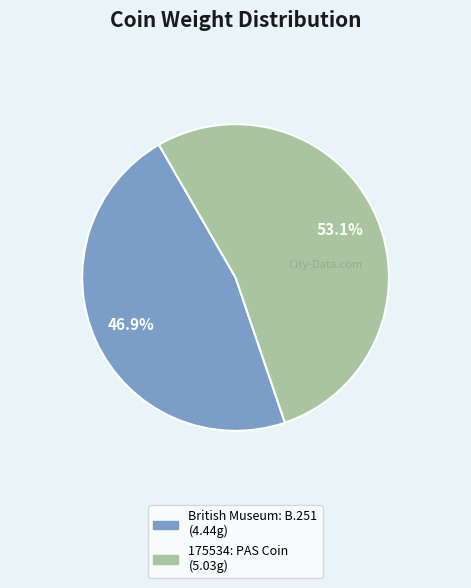

To the nearest percent, what portion does 175534: PAS Coin represent?

53%